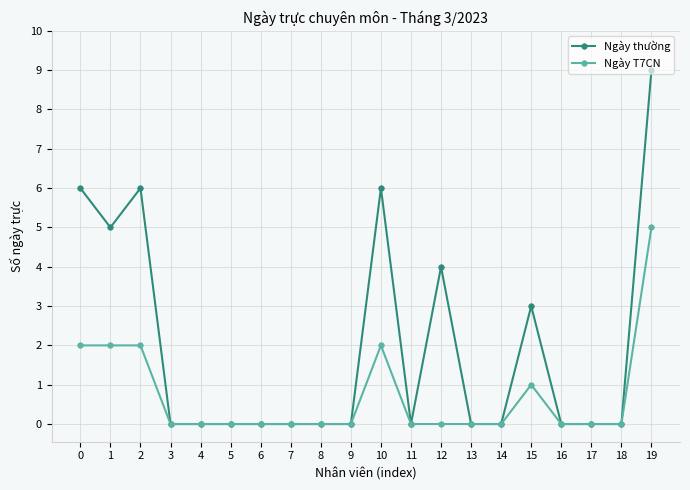

Rank the series by their average value, from highest to lowest.

Ngày thường, Ngày T7CN